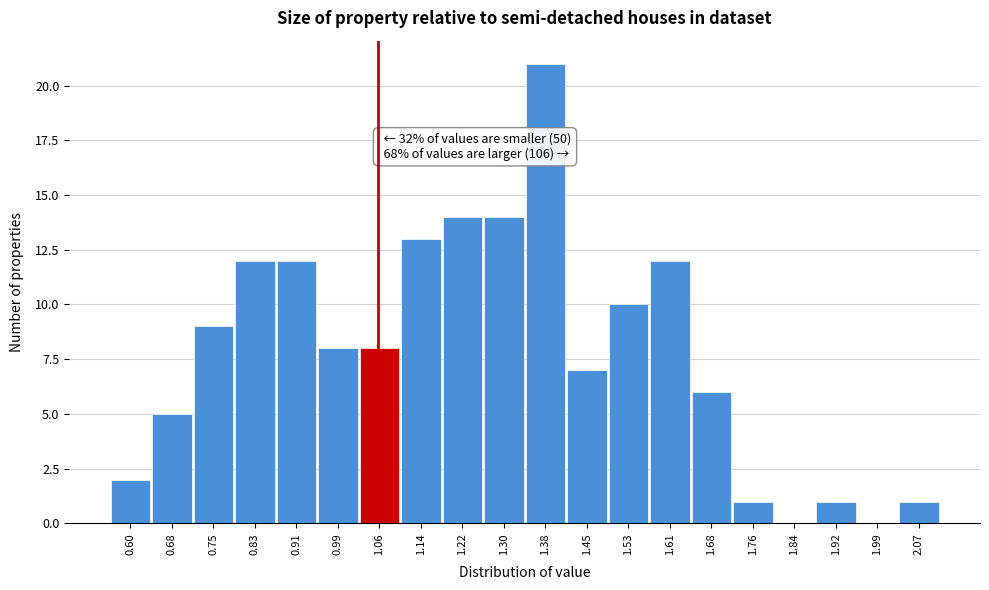

Reading left to right, list all the values displayed in this chart.

0.60=2	0.68=5	0.75=9	0.83=12	0.91=12	0.99=8	1.06=8	1.14=13	1.22=14	1.30=14	1.38=21	1.45=7	1.53=10	1.61=12	1.68=6	1.76=1	1.84=0	1.92=1	1.99=0	2.07=1